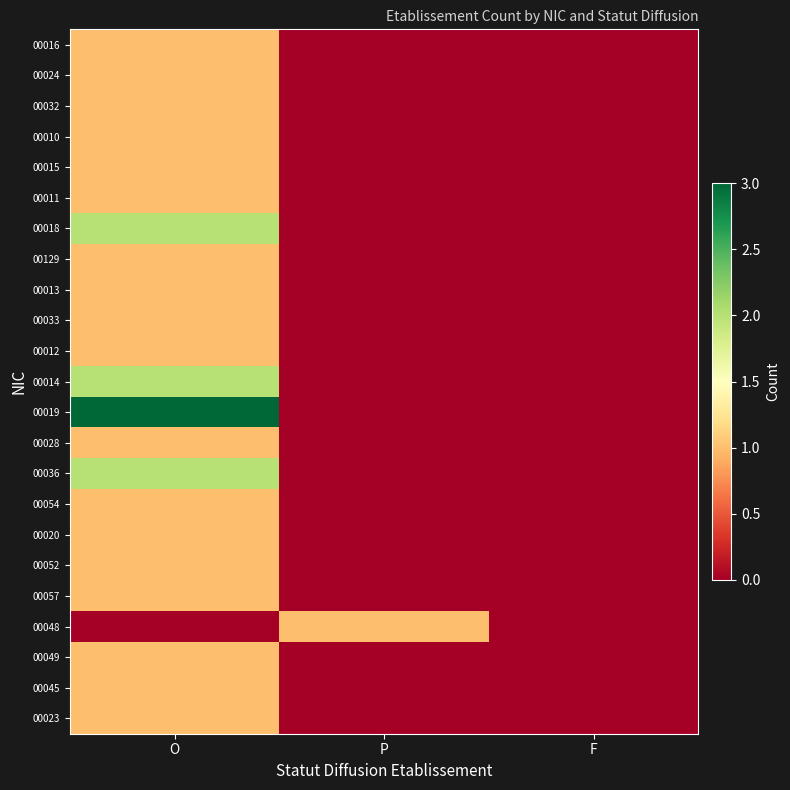

Reading right to left, transcribe all the data shown in this chart.

00016: F=0	P=0	O=1
00024: F=0	P=0	O=1
00032: F=0	P=0	O=1
00010: F=0	P=0	O=1
00015: F=0	P=0	O=1
00011: F=0	P=0	O=1
00018: F=0	P=0	O=2
00129: F=0	P=0	O=1
00013: F=0	P=0	O=1
00033: F=0	P=0	O=1
00012: F=0	P=0	O=1
00014: F=0	P=0	O=2
00019: F=0	P=0	O=3
00028: F=0	P=0	O=1
00036: F=0	P=0	O=2
00054: F=0	P=0	O=1
00020: F=0	P=0	O=1
00052: F=0	P=0	O=1
00057: F=0	P=0	O=1
00048: F=0	P=1	O=0
00049: F=0	P=0	O=1
00045: F=0	P=0	O=1
00023: F=0	P=0	O=1